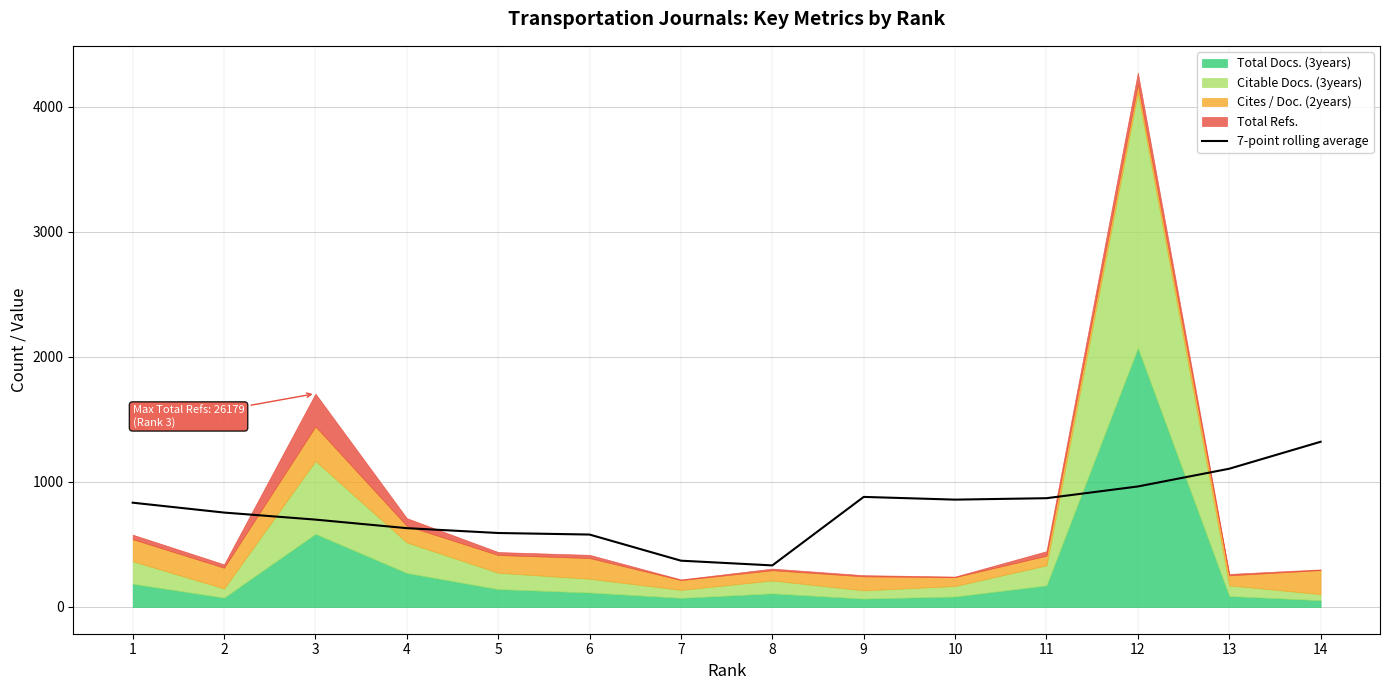

What is the highest value of the 7-point rolling average series?

1320.9